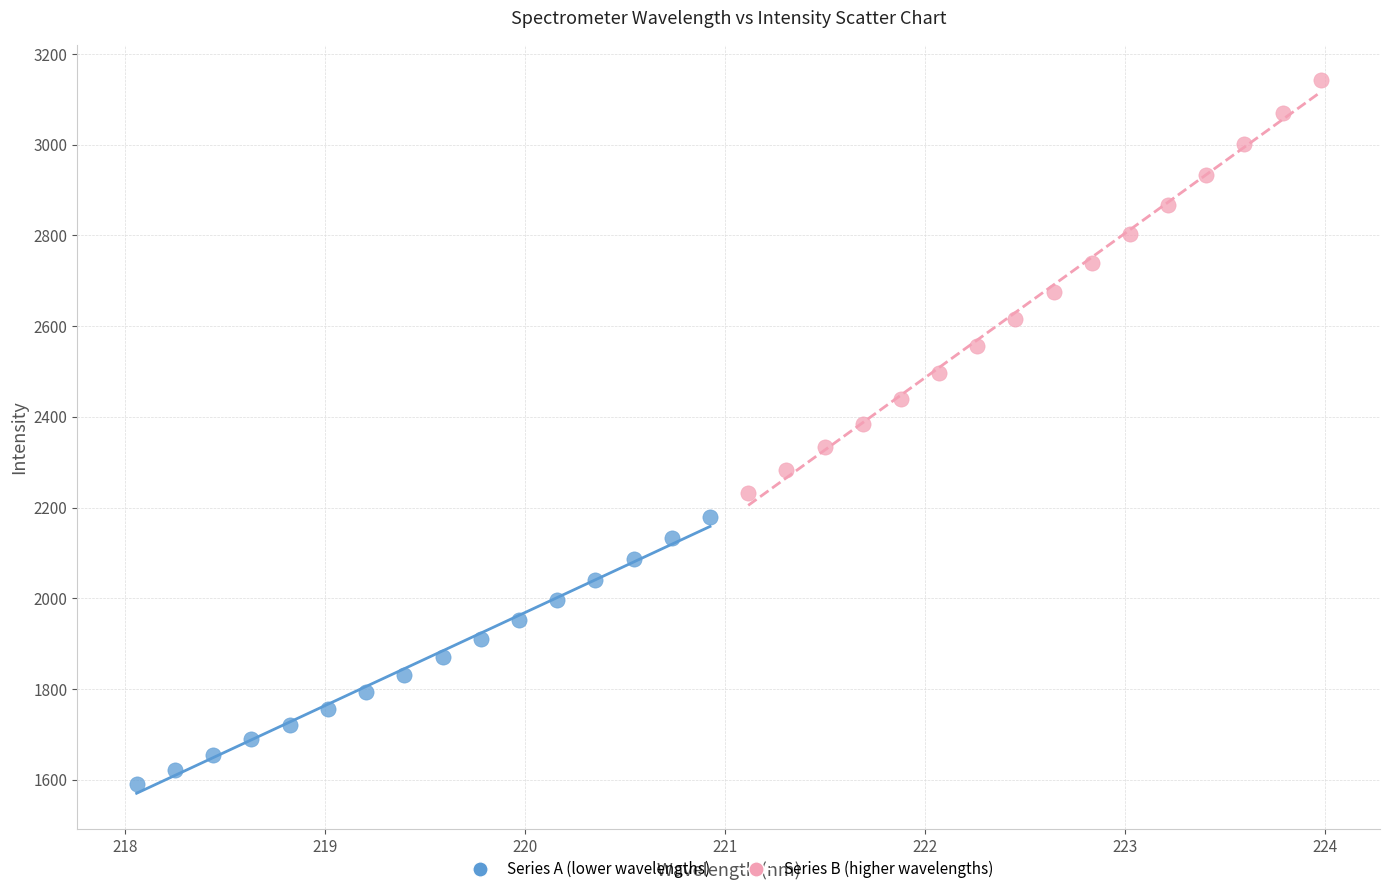

Which series reaches the maximum Y coordinate?

Series B (higher wavelengths)